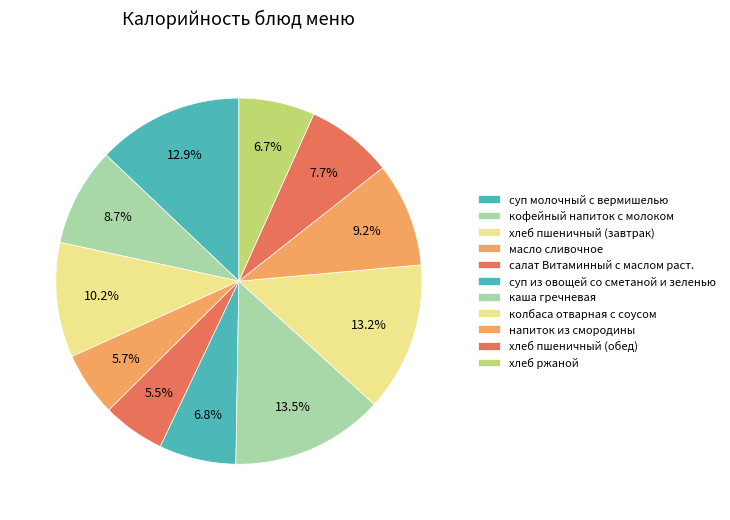

Is it true that колбаса отварная с соусом is 23% of the pie?

False